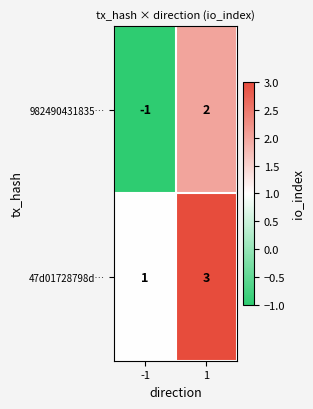

At 1, list the series in order from smallest to largest.

982490431835…, 47d01728798d…